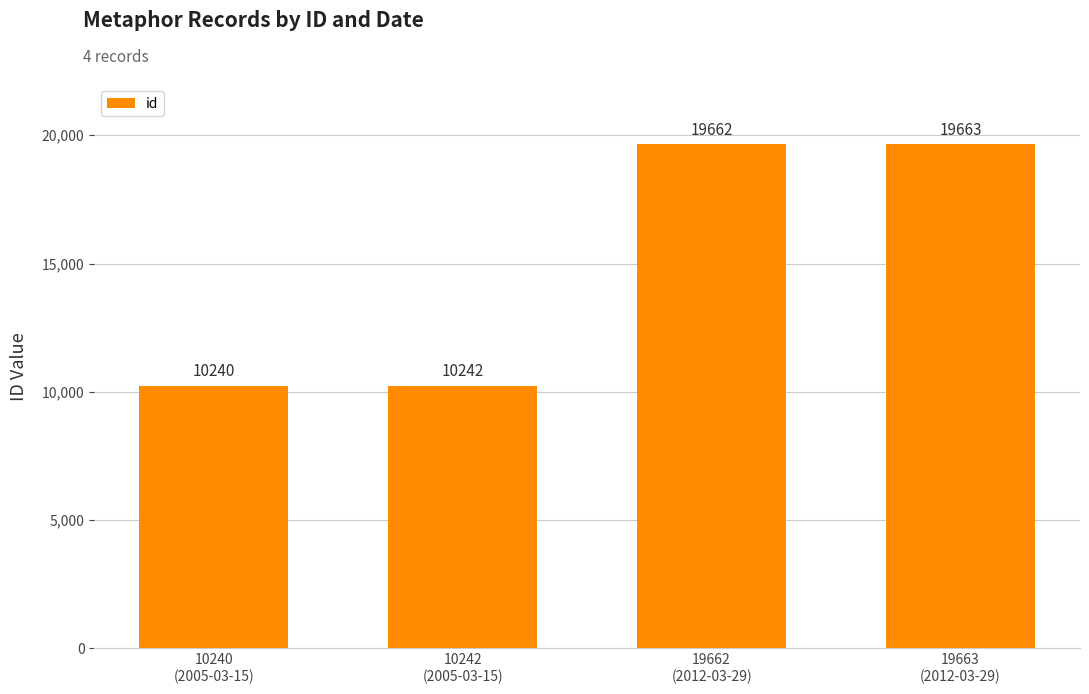

True or false: the data shows 30790 at 19663
(2012-03-29).

False